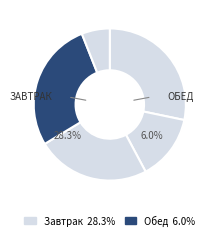

The Напиток мандариновый slice represents 14% of the pie. True or false?

False